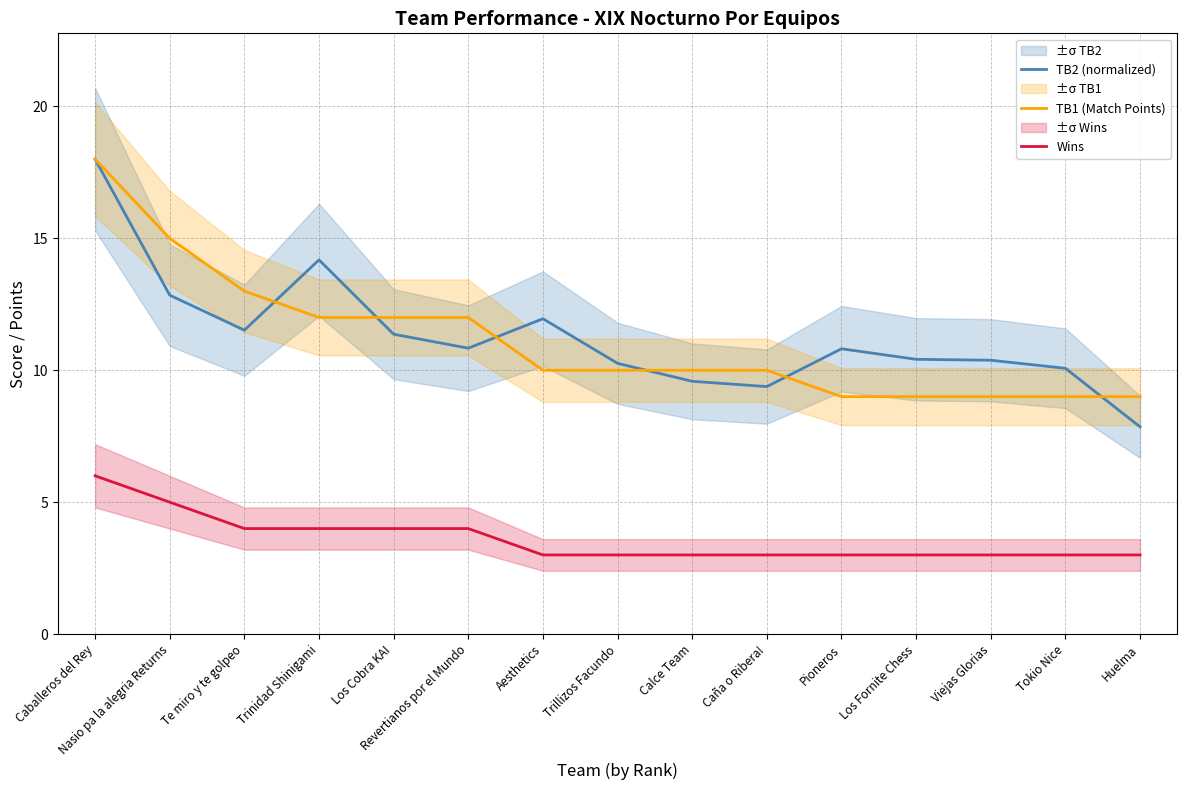

What is the minimum value for Wins?

3.0